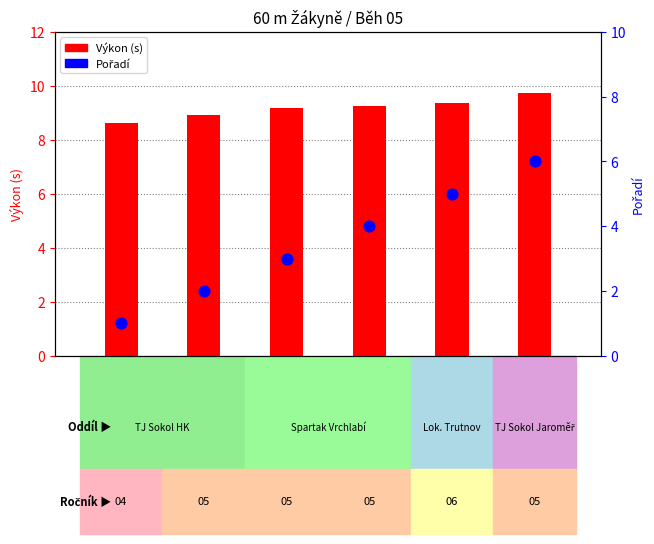

Which series has the largest Y range (max minus min)?

Pořadí